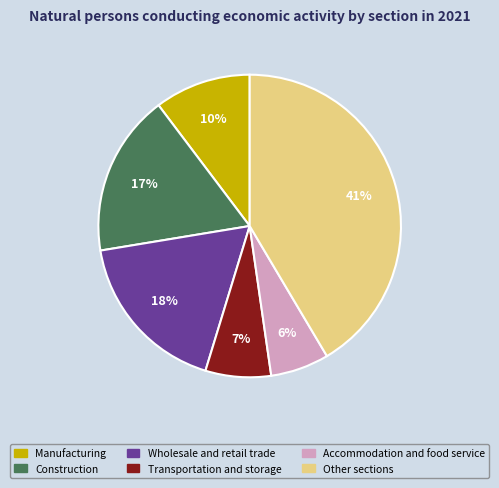

To the nearest percent, what percentage of the pie is Manufacturing?

10%